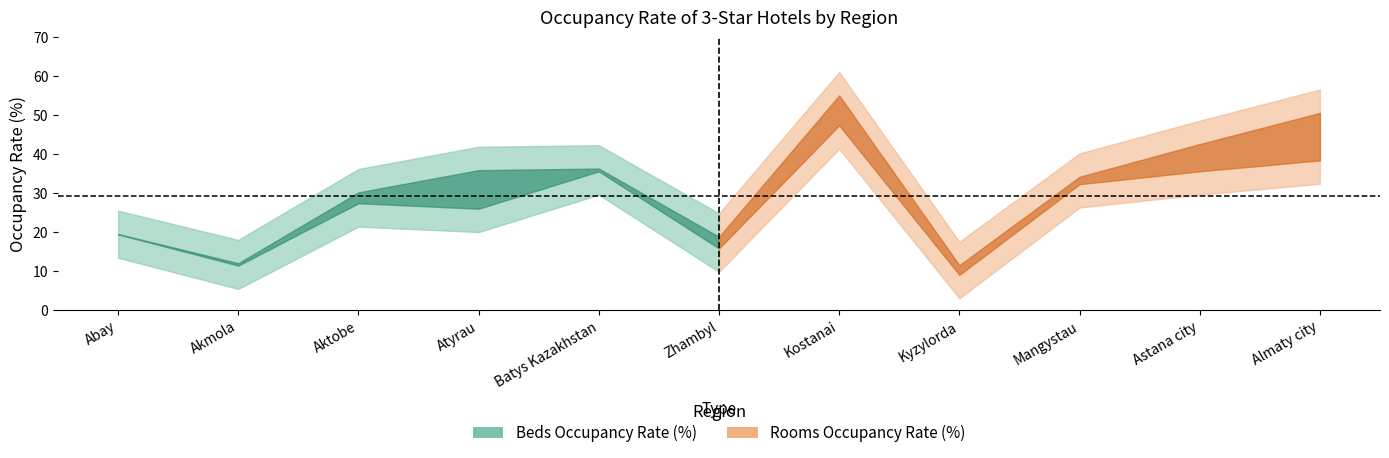

Does the chart display data point markers on the line(s)?

No